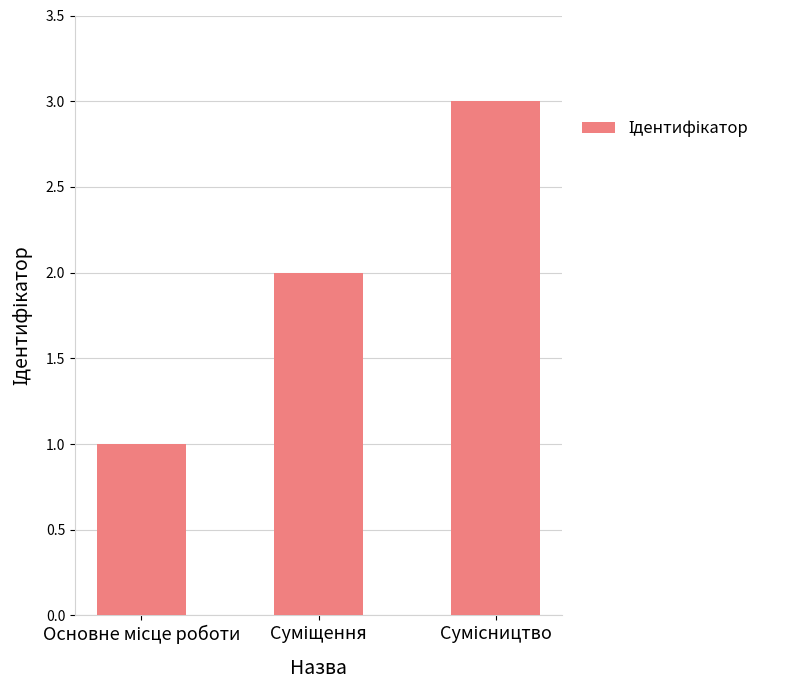

What is the sum of all values?

6